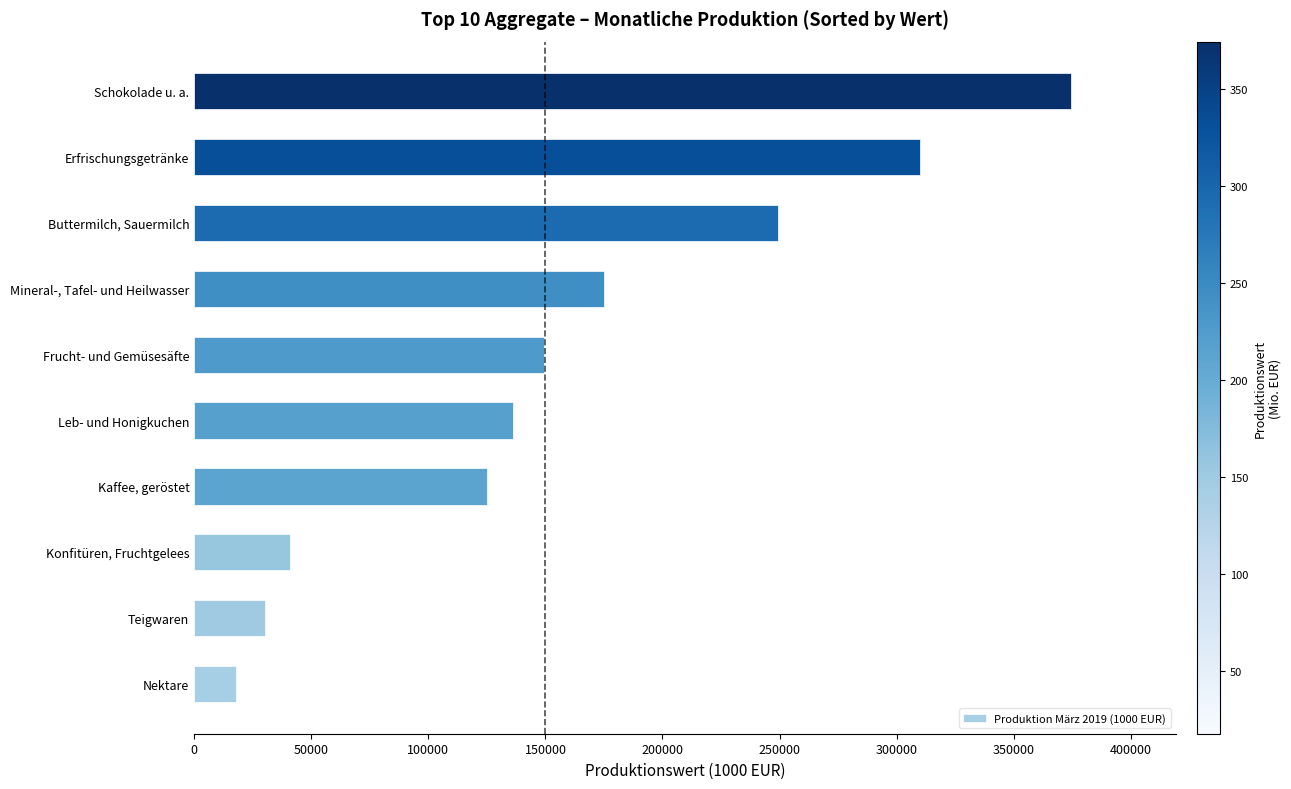

Which has a higher value, Schokolade u. a. or Konfitüren, Fruchtgelees?

Schokolade u. a.